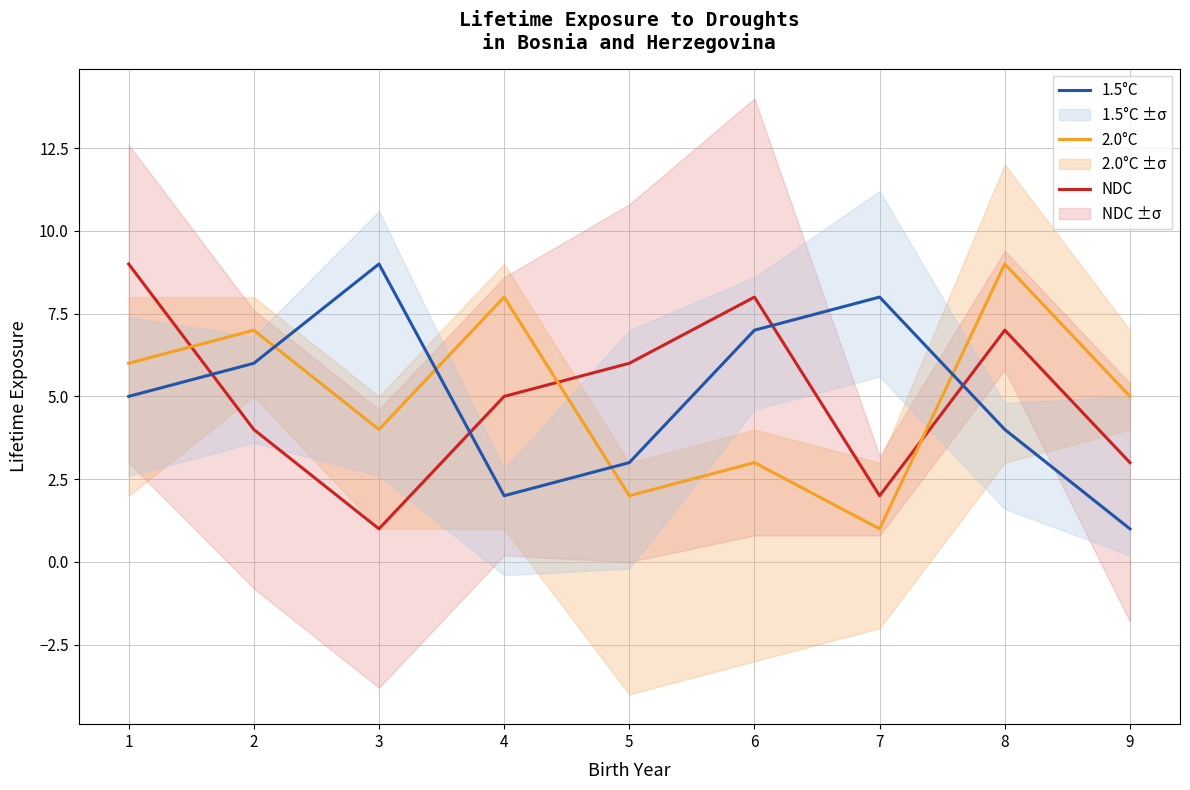

After their last crossing, which series has the higher values: NDC or 2.0°C?

2.0°C